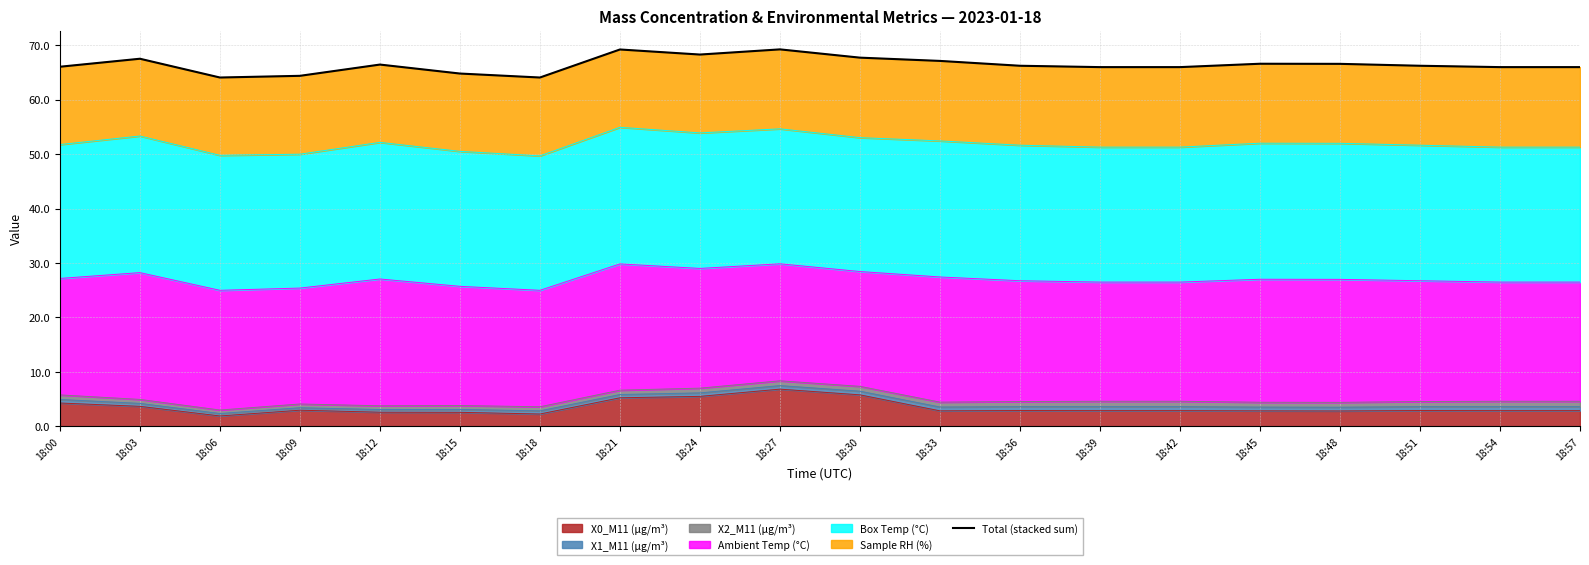

Where is the data nearest to the value 66?

18:39